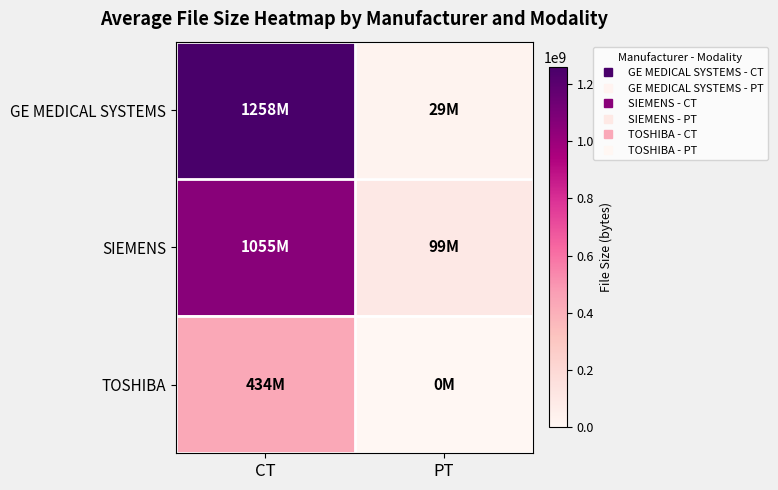

Which series has the largest total across all categories?

GE MEDICAL SYSTEMS